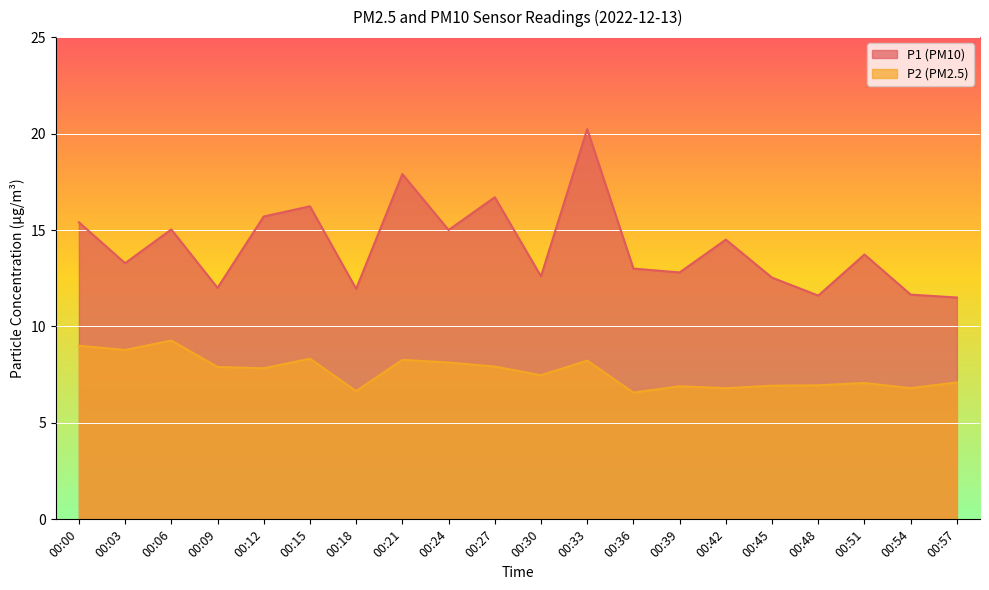

At which category does the chart reach its peak across all series?

00:33